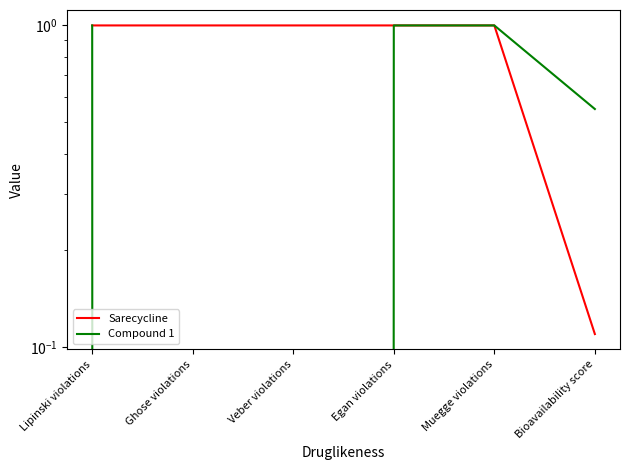

Is it true that Compound 1 equals 0.0 at Veber violations?

True